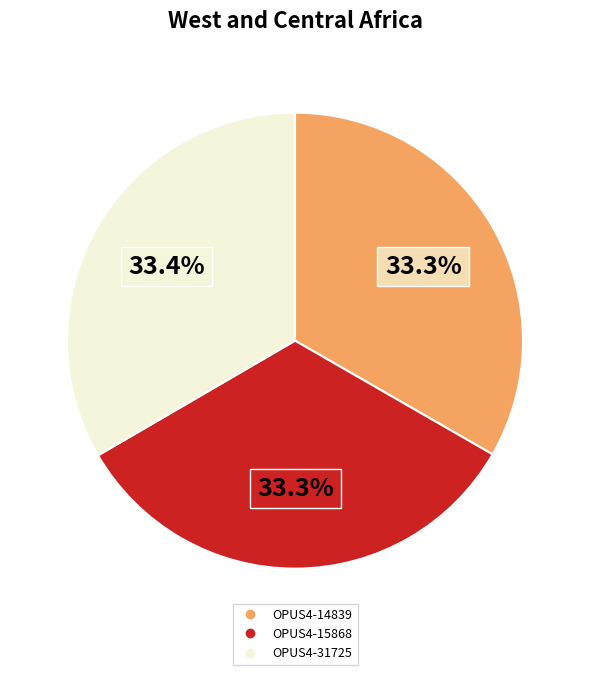

The OPUS4-14839 slice represents 33% of the pie. True or false?

True